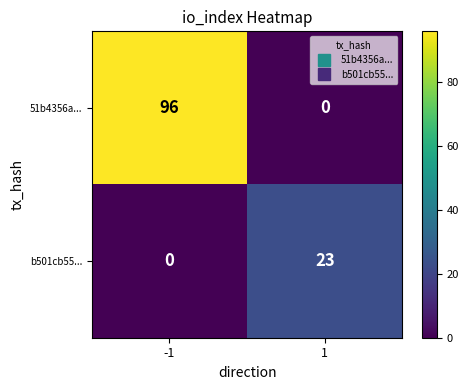

What is the spread (max minus min) of values at 1?

23